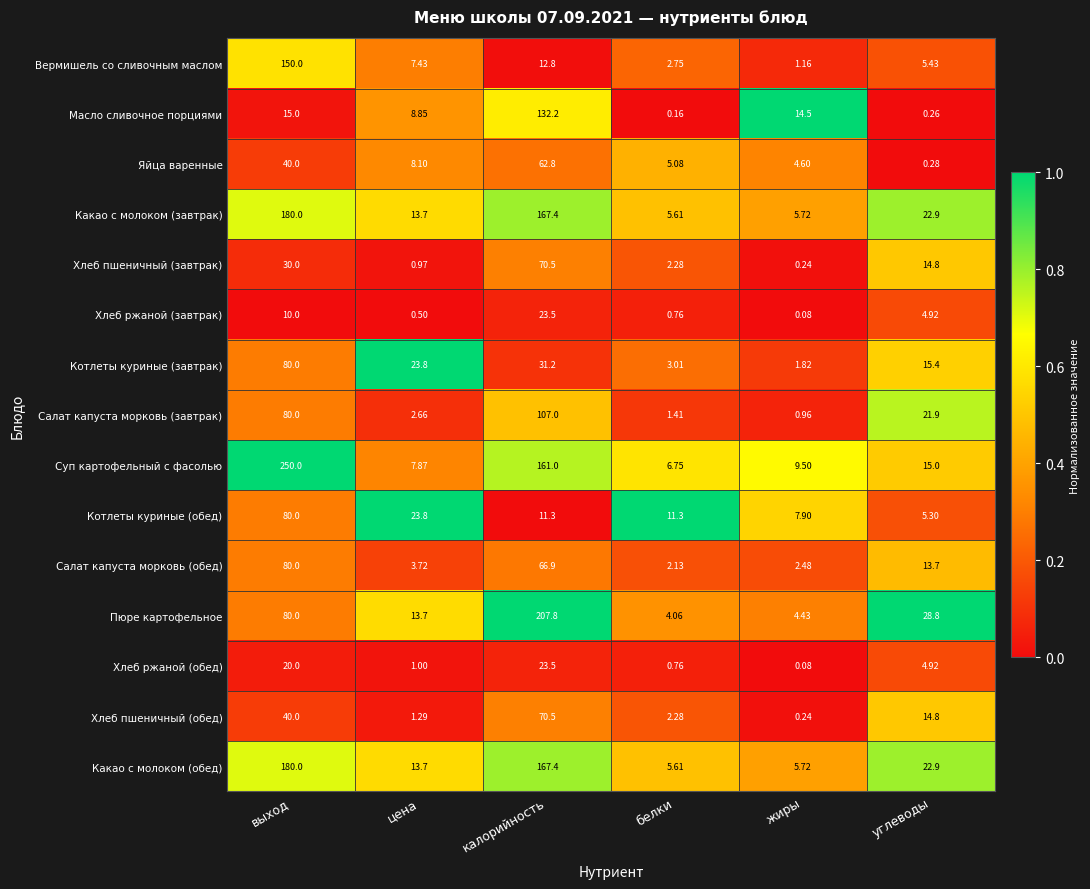

Count the number of categories in the chart.

6